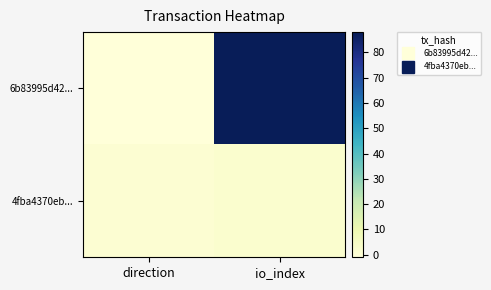

Reading left to right, list all the values displayed in this chart.

6b83995d42...: direction=-1	io_index=88
4fba4370eb...: direction=1	io_index=2